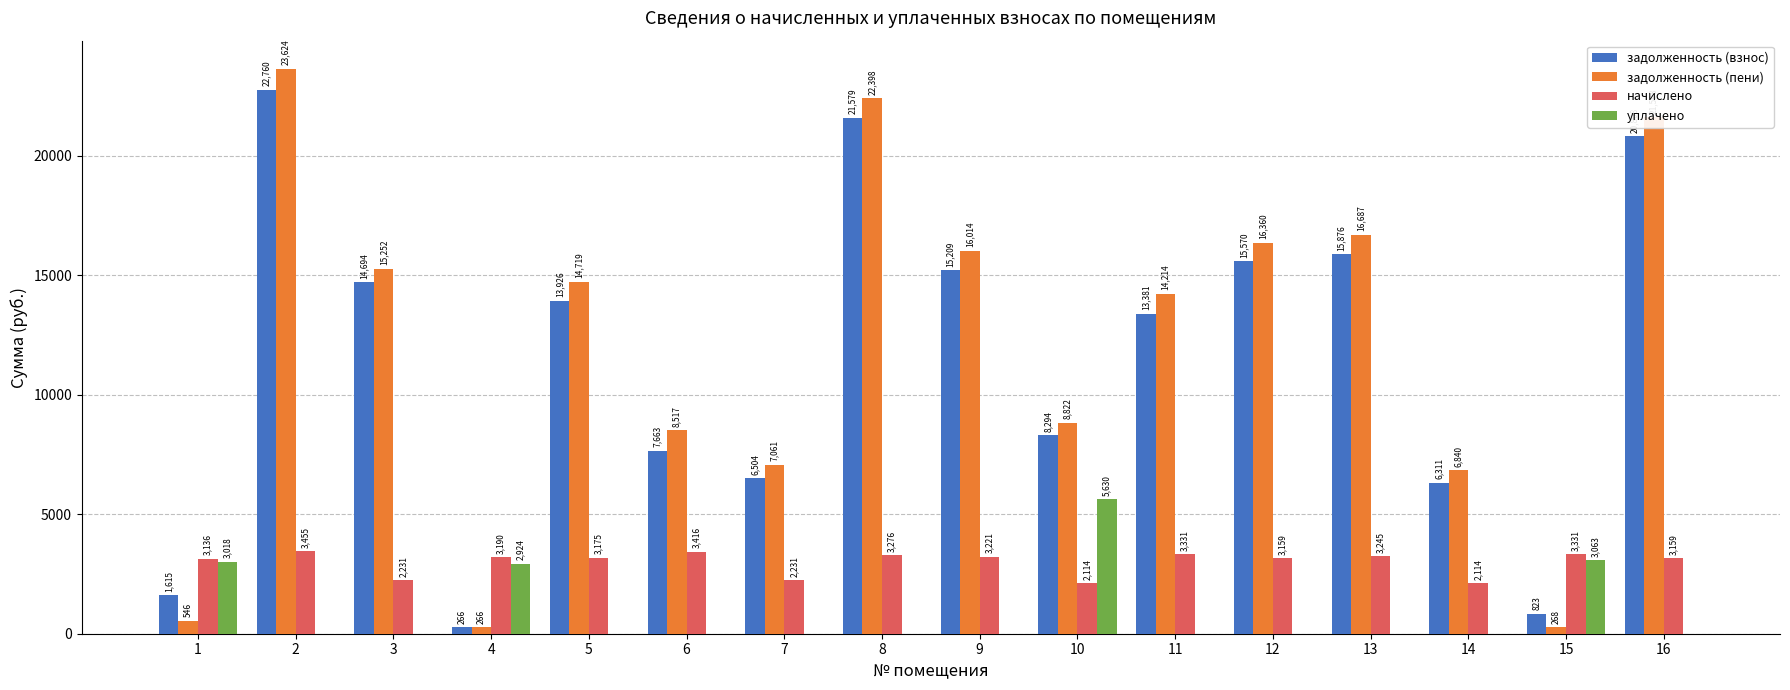

Does the chart contain stacked bars?

No